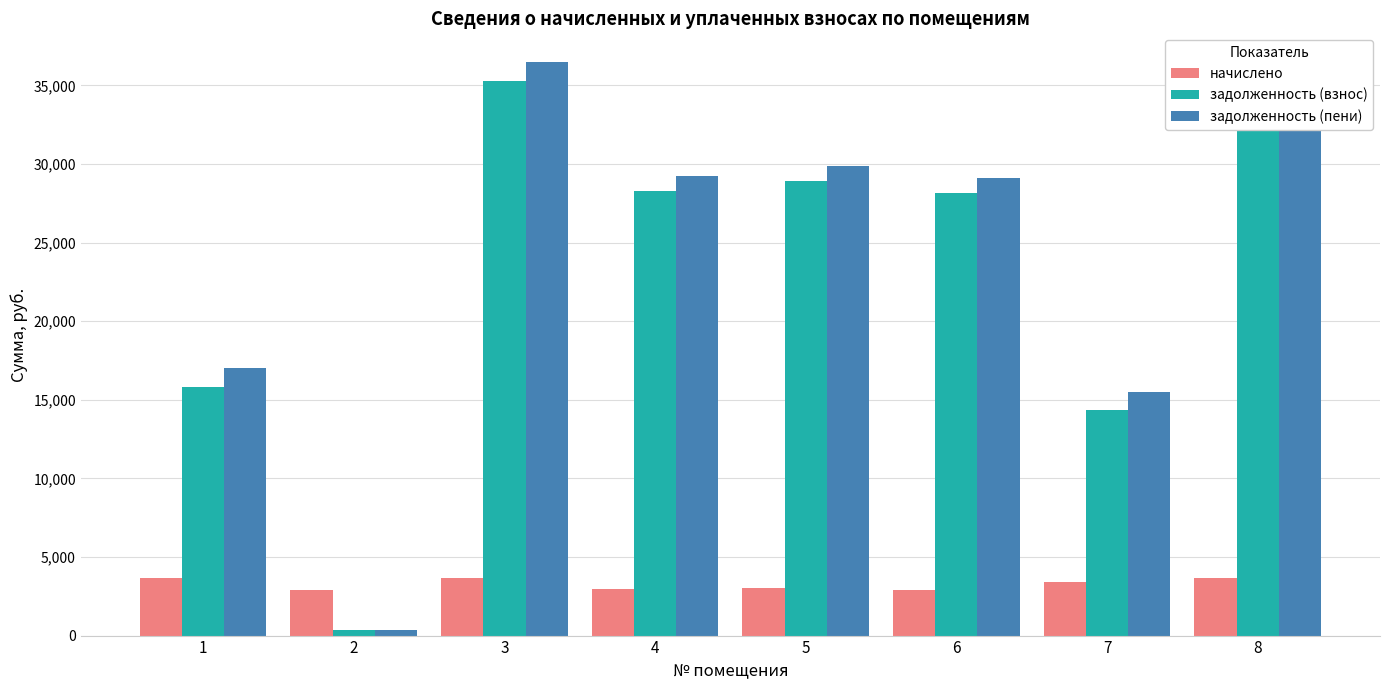

What is the lowest value of the задолженность (пени) series?

324.8